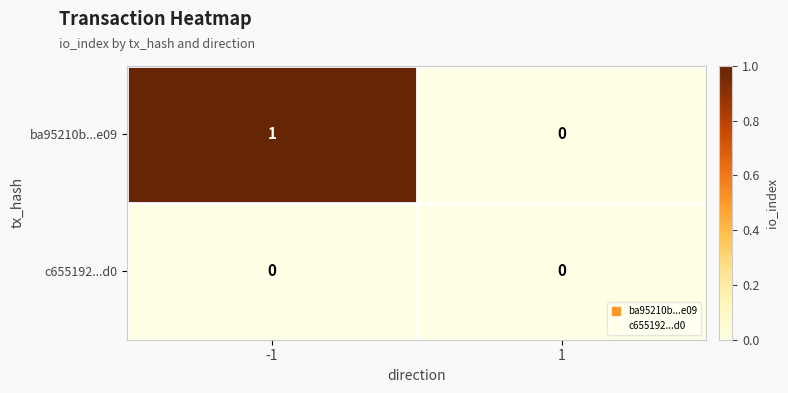

True or false: ba95210b...e09 has a value of -1 at 1.

False